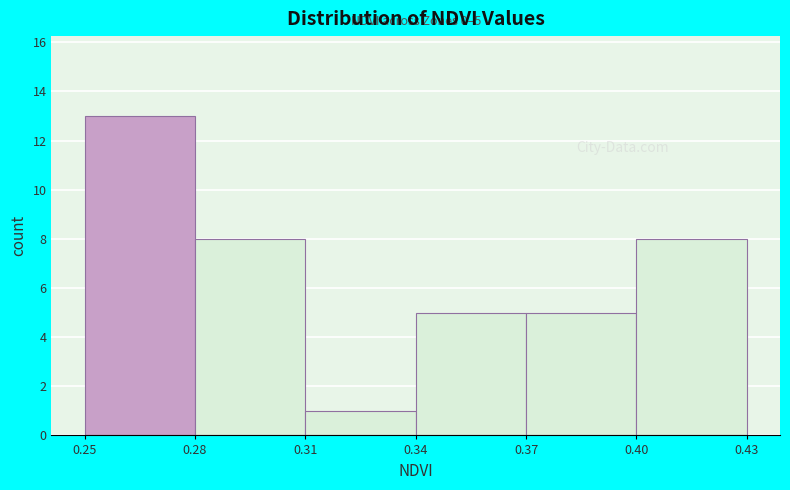

Reading left to right, list all the values displayed in this chart.

0.25=13	0.28=8	0.31=1	0.34=5	0.37=5	0.43=8